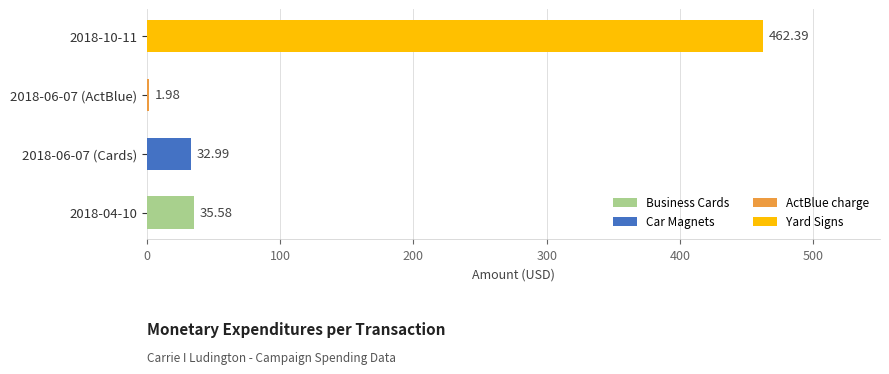

Does the chart contain stacked bars?

No